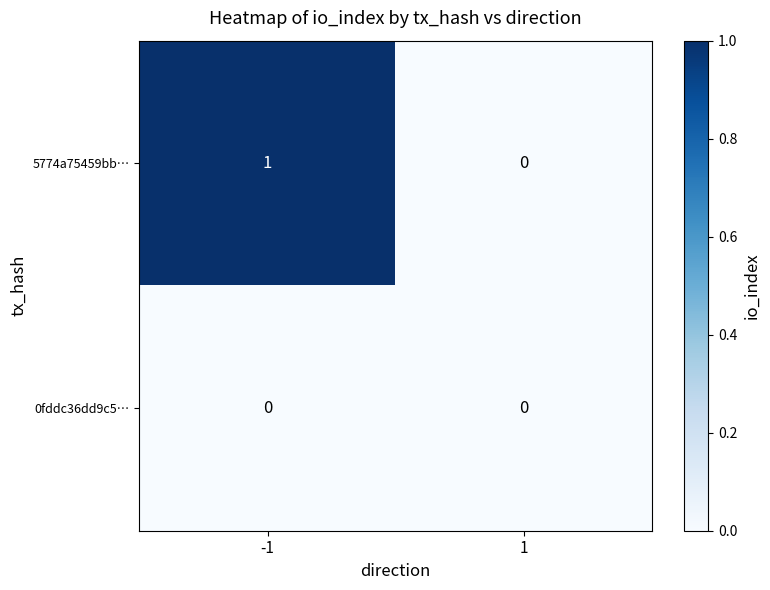

Is it true that 5774a75459bb… equals 2 at -1?

False